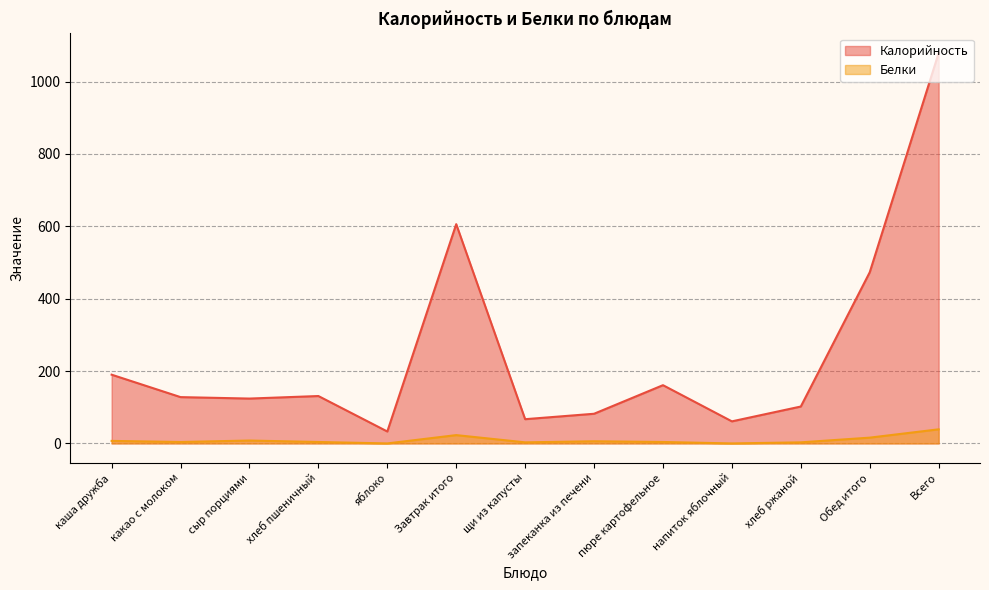

What is the total value across all series at какао с молоком?

132